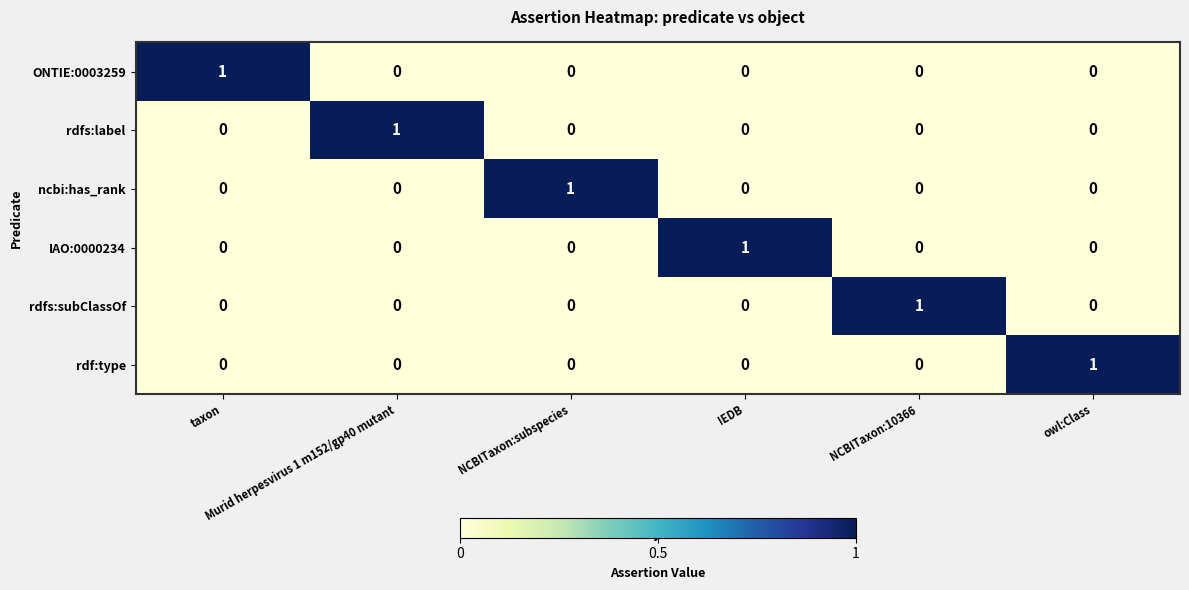

How many IAO:0000234 values are between 0 and 1?

6